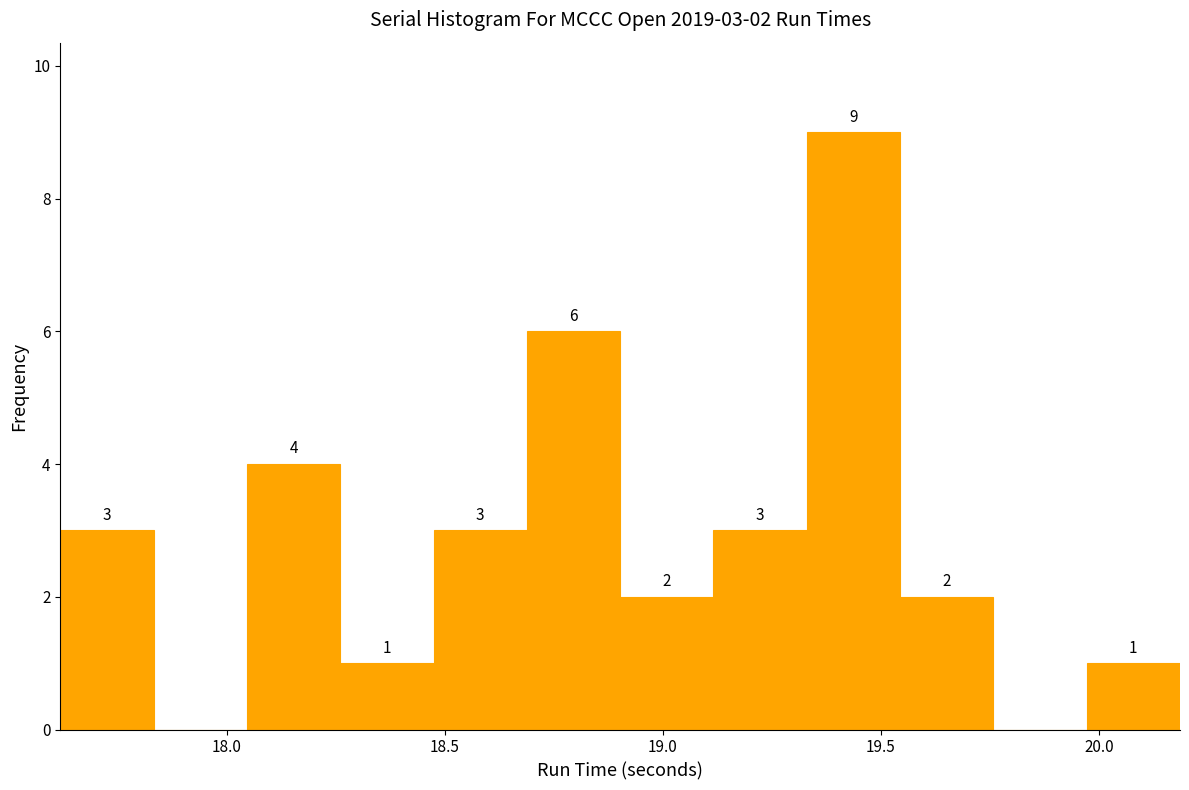

Which range on the x-axis has the tallest bar?

19.35 to 19.55